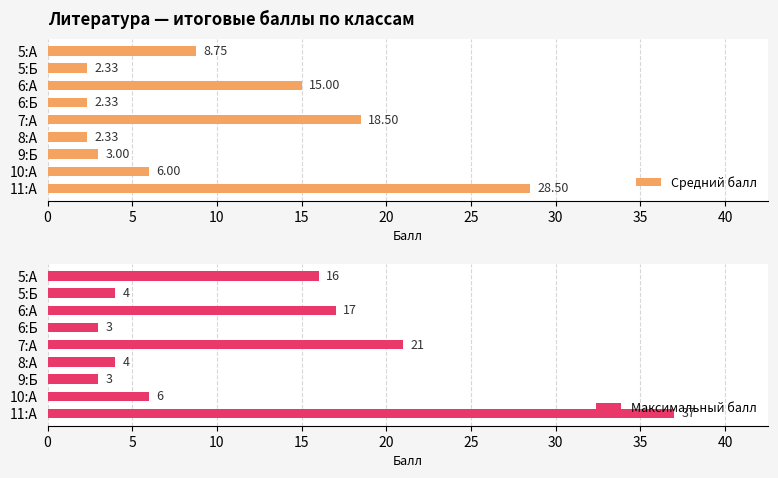

How many values in the Средний балл series are below 6?

4